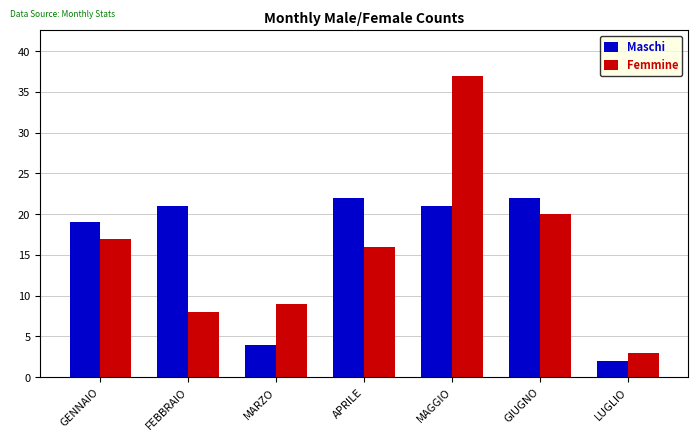

Rank the series by their maximum value, from lowest to highest.

Maschi, Femmine